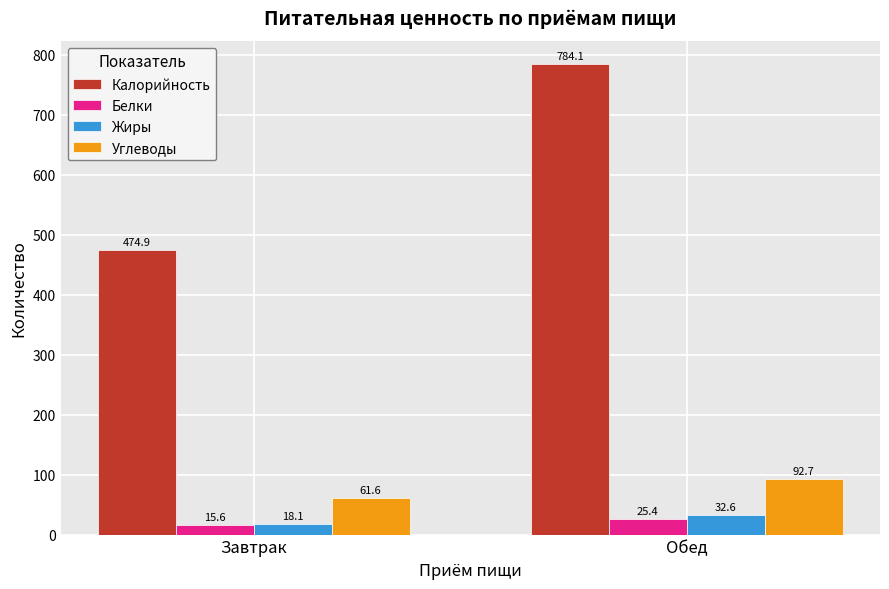

Reading right to left, transcribe all the data shown in this chart.

Калорийность: Обед=784.1	Завтрак=474.9
Белки: Обед=25.4	Завтрак=15.6
Жиры: Обед=32.6	Завтрак=18.1
Углеводы: Обед=92.7	Завтрак=61.6